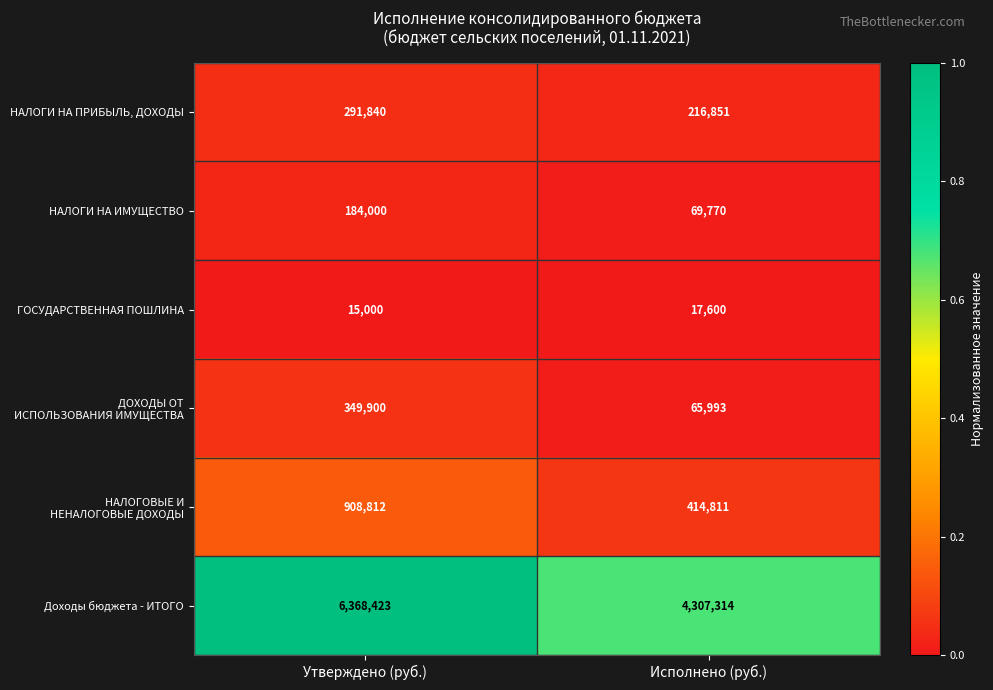

Which category has the lowest value in the ГОСУДАРСТВЕННАЯ ПОШЛИНА series?

Утверждено (руб.)